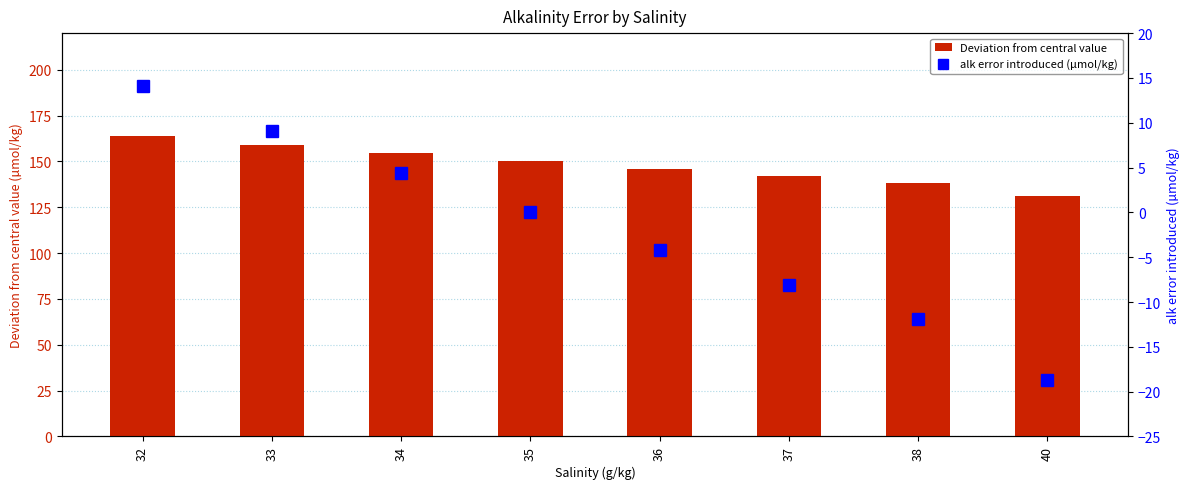

Reading right to left, what are all the values shown in this chart?

Deviation from central value: 40=131.2	38=138.2	37=141.9	36=145.8	35=150.0	34=154.4	33=159.1	32=164.1
alk error introduced (µmol/kg): 40=-18.8	38=-11.8	37=-8.1	36=-4.2	35=0.0	34=4.4	33=9.1	32=14.1